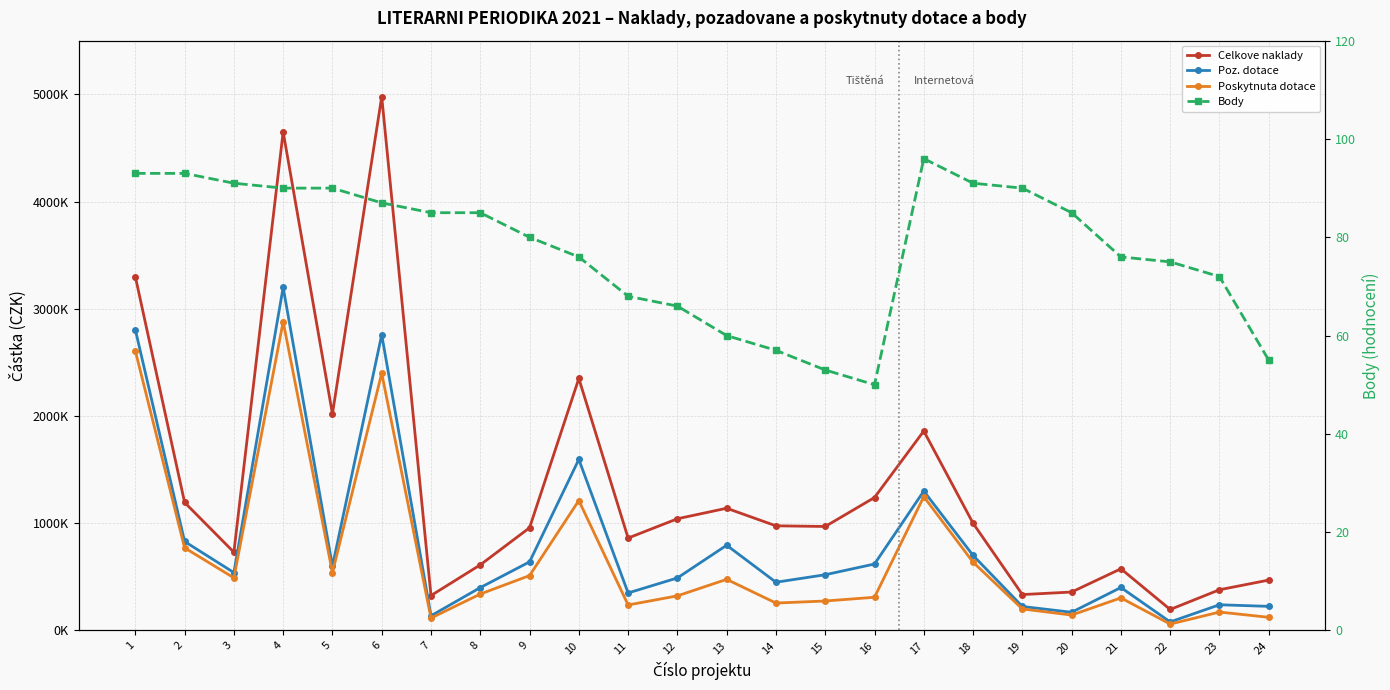

True or false: Body and Poz. dotace intersect in this chart.

False